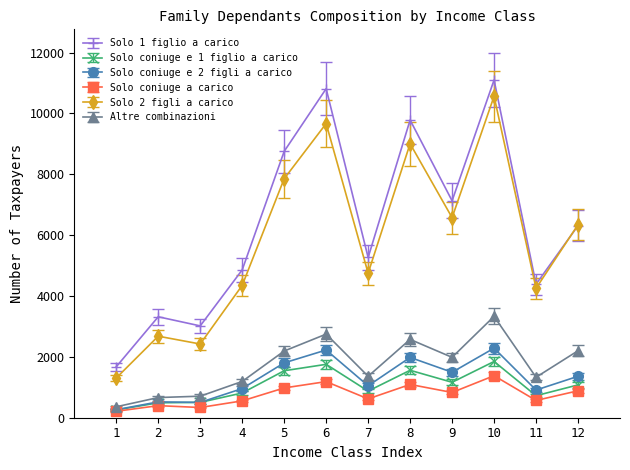

Which series has the widest spread of values?

Solo 1 figlio a carico